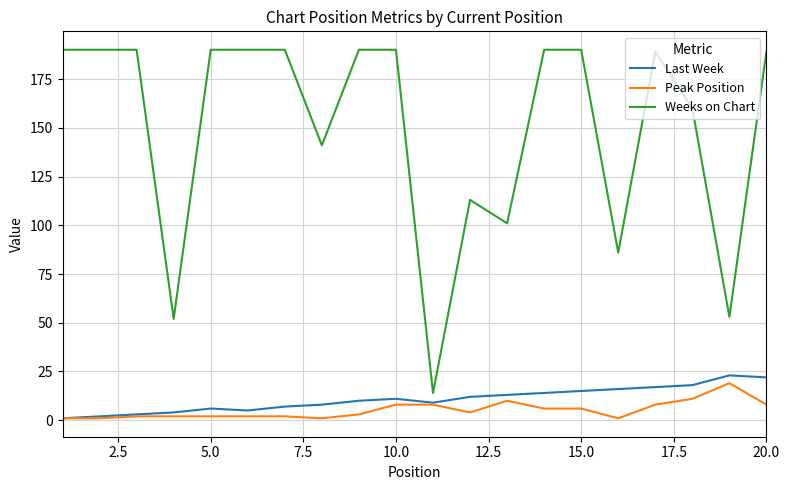

How many series are shown in this chart?

3